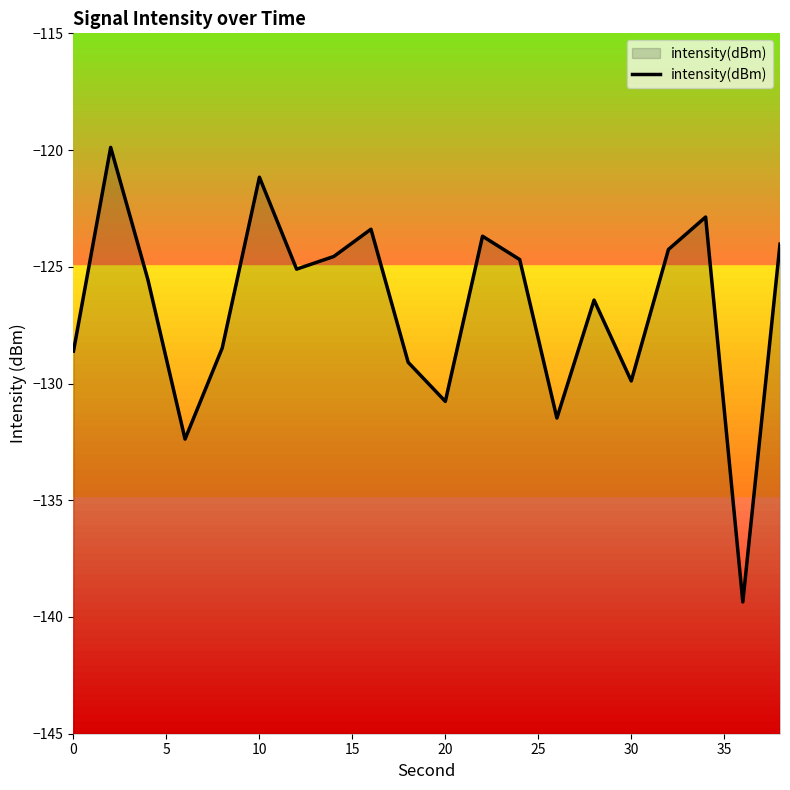

What is the difference between the maximum and minimum values?

19.5